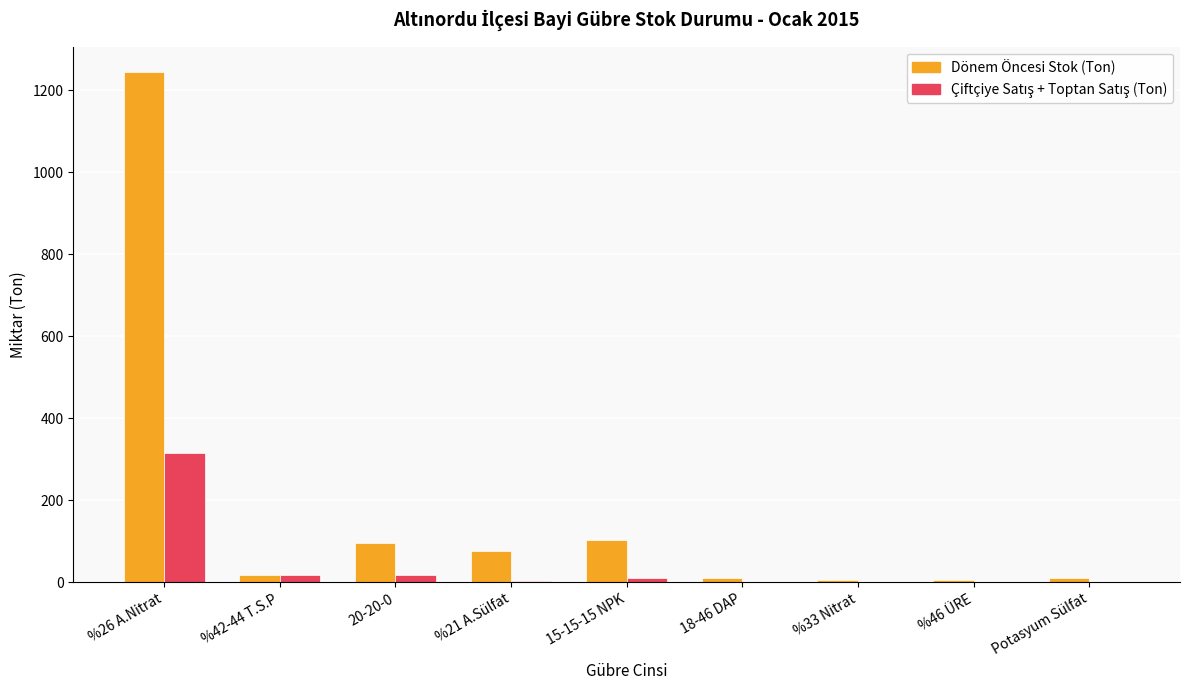

What is the greatest value displayed?

1243.8